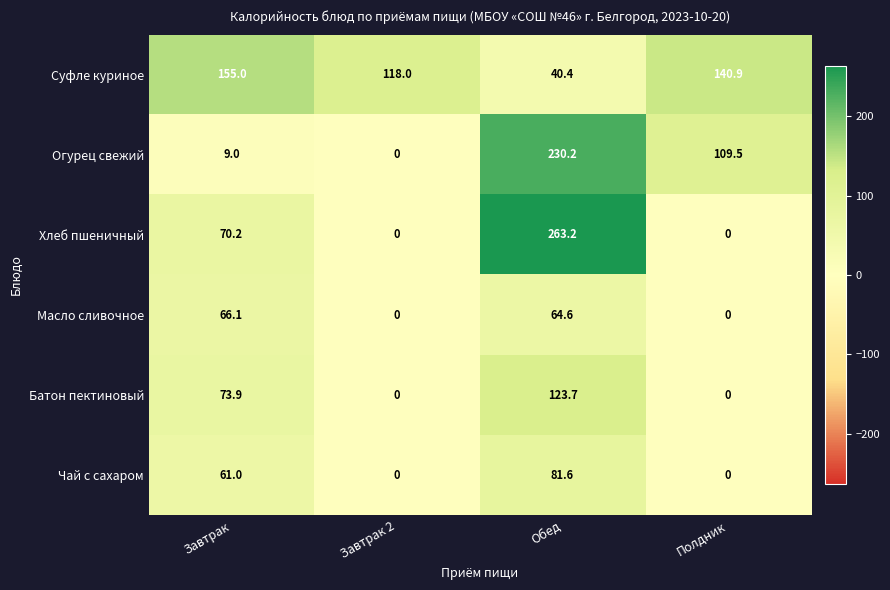

True or false: Хлеб пшеничный has a value of -174.5 at Полдник.

False